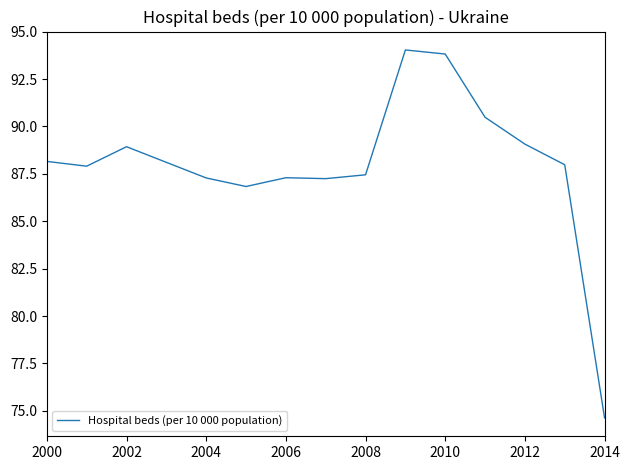

How many categories are shown in the chart?

15